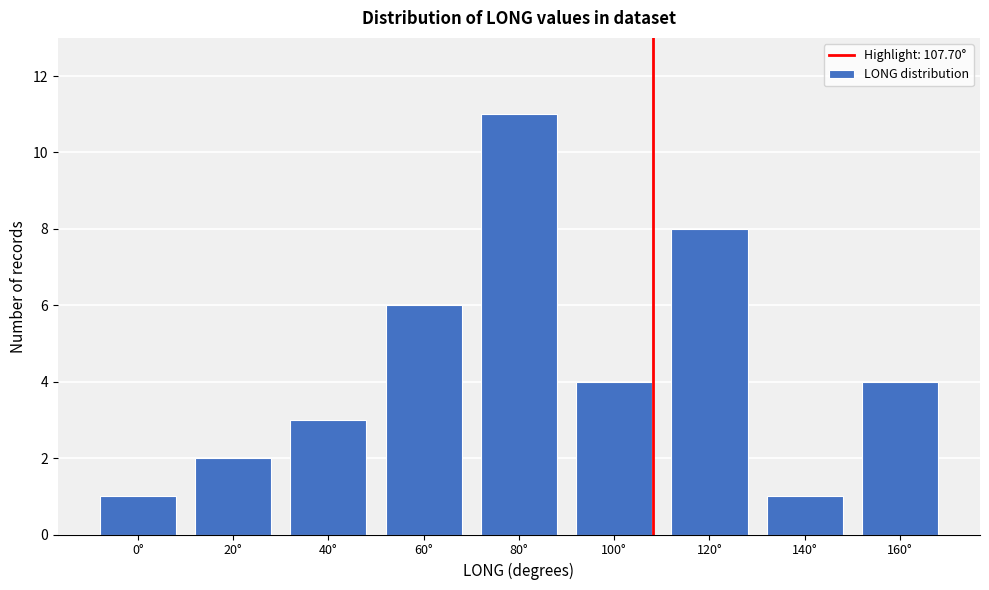

Reading left to right, list all the values displayed in this chart.

1	2	3	6	11	4	8	1	4